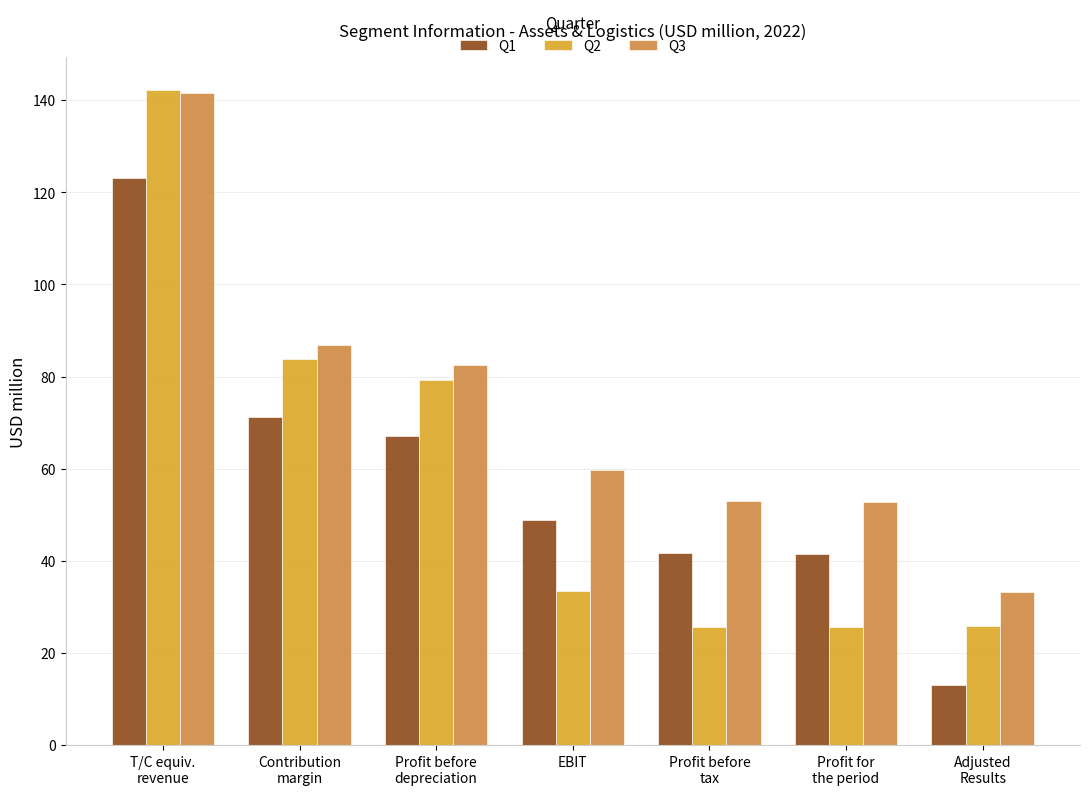

What position from the right is EBIT?

4